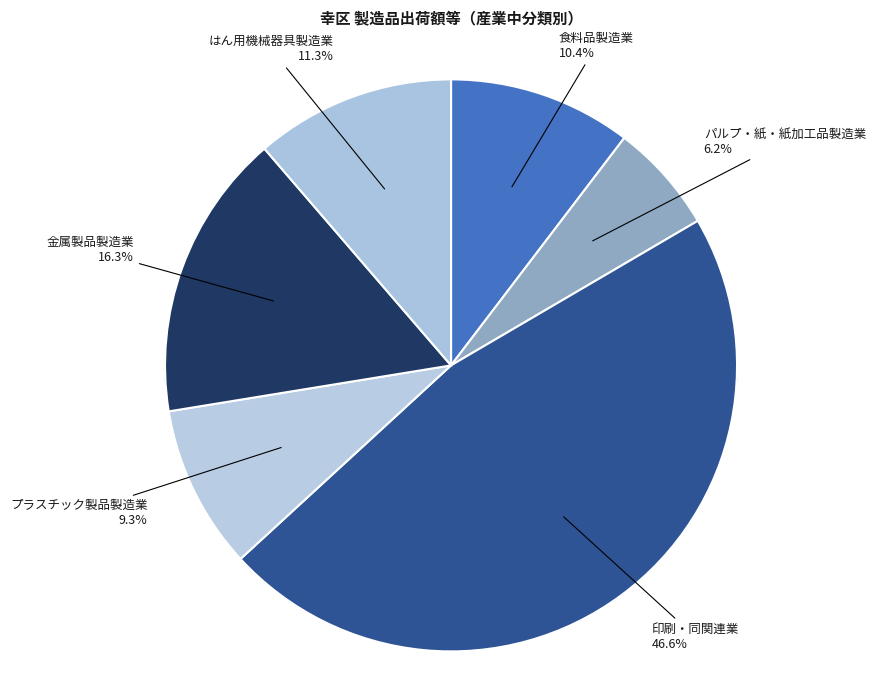

Between 食料品製造業 and 金属製品製造業, which is larger?

金属製品製造業